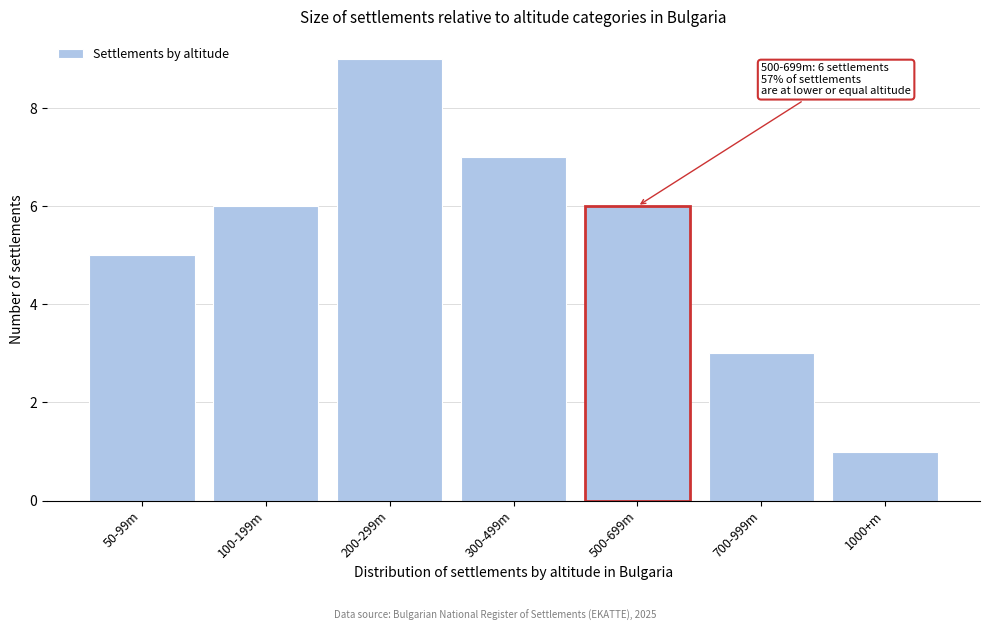

Reading left to right, transcribe all the data shown in this chart.

50-99m=5	100-199m=6	200-299m=9	300-499m=7	500-699m=6	700-999m=3	1000+m=1